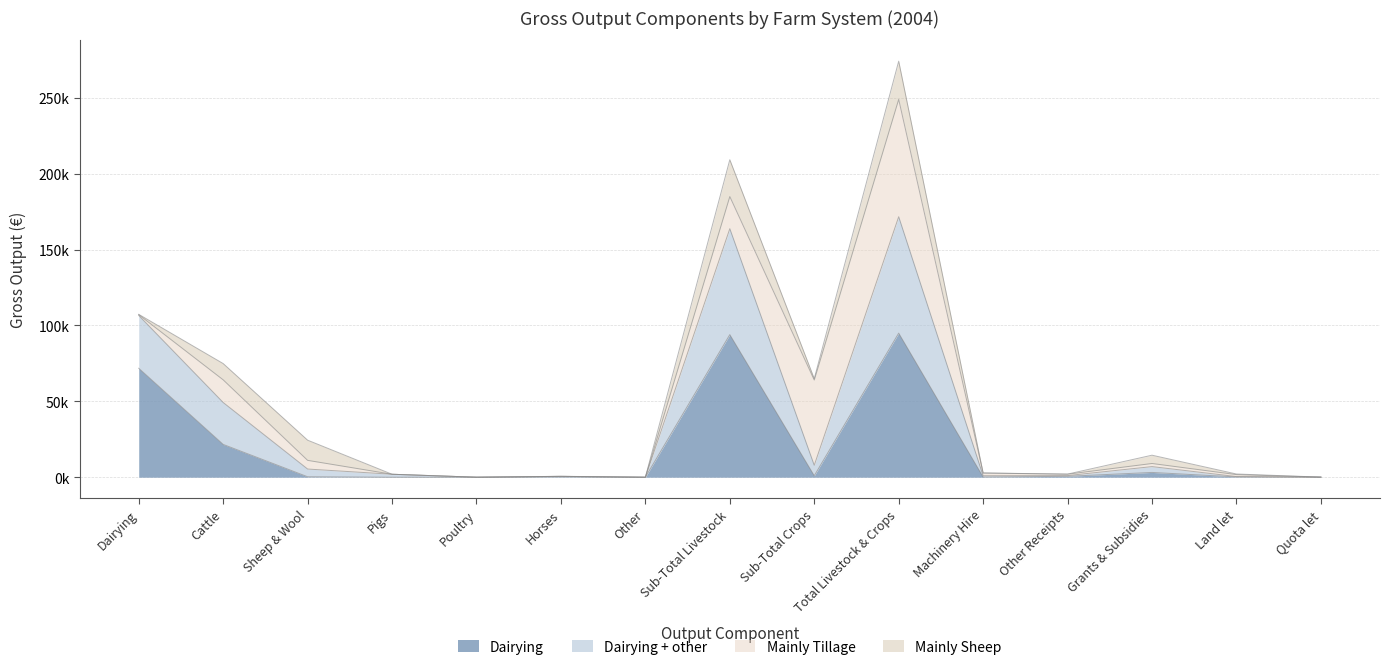

At which category is the sum across all series the highest?

Total Livestock & Crops